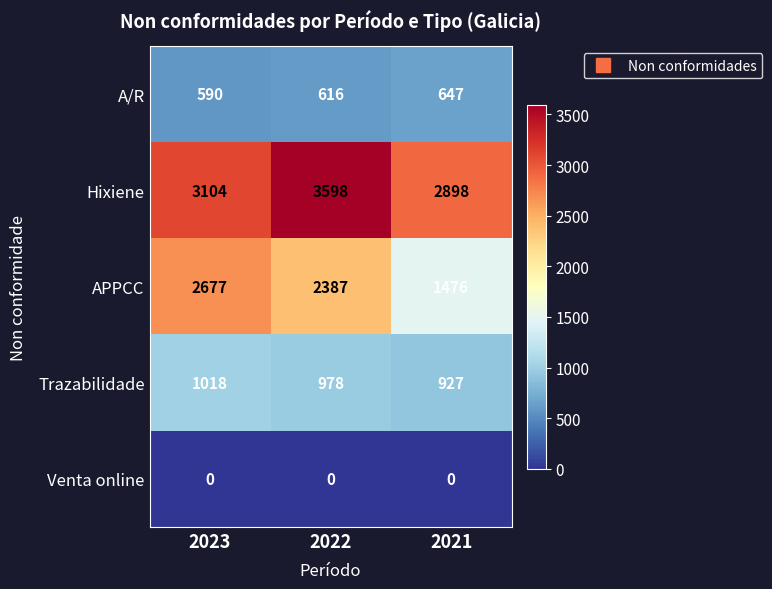

What is the sum of all Hixiene values?

9600